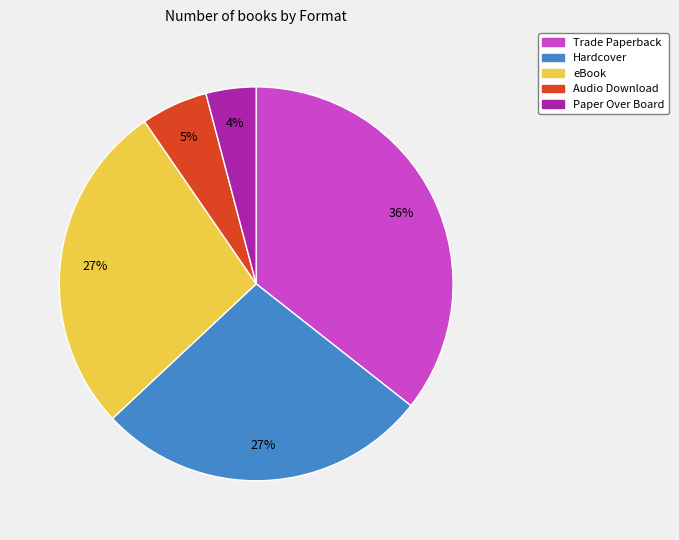

Combined, do eBook and Hardcover account for over 50%?

Yes